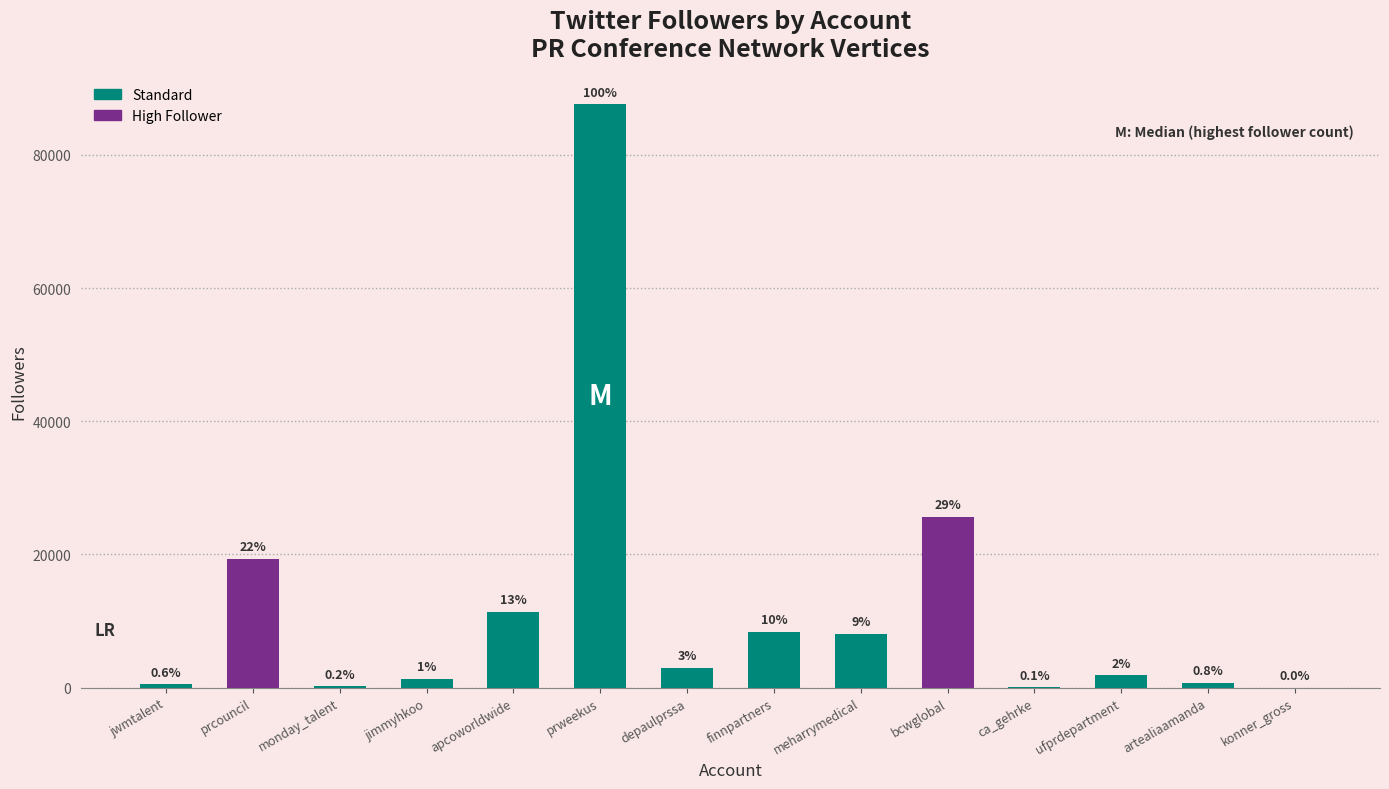

What is the difference between the second highest and minimum values?

25609